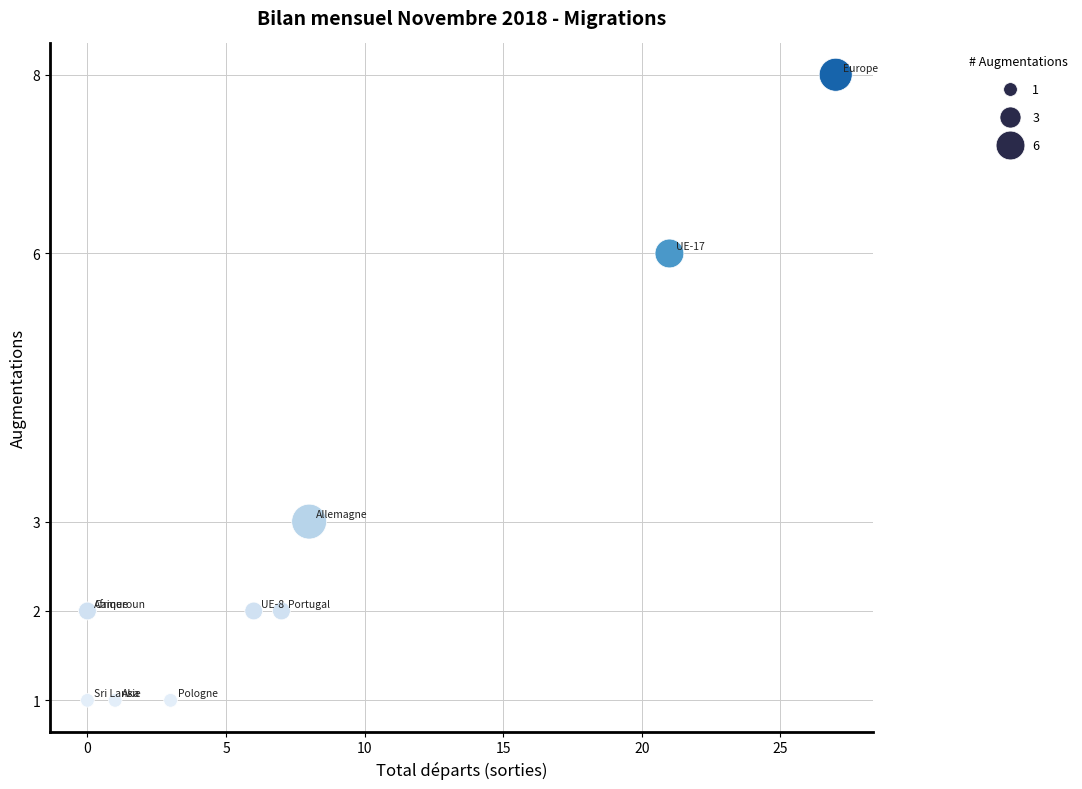

What Y value in the scatter plot is closest to 4?

3